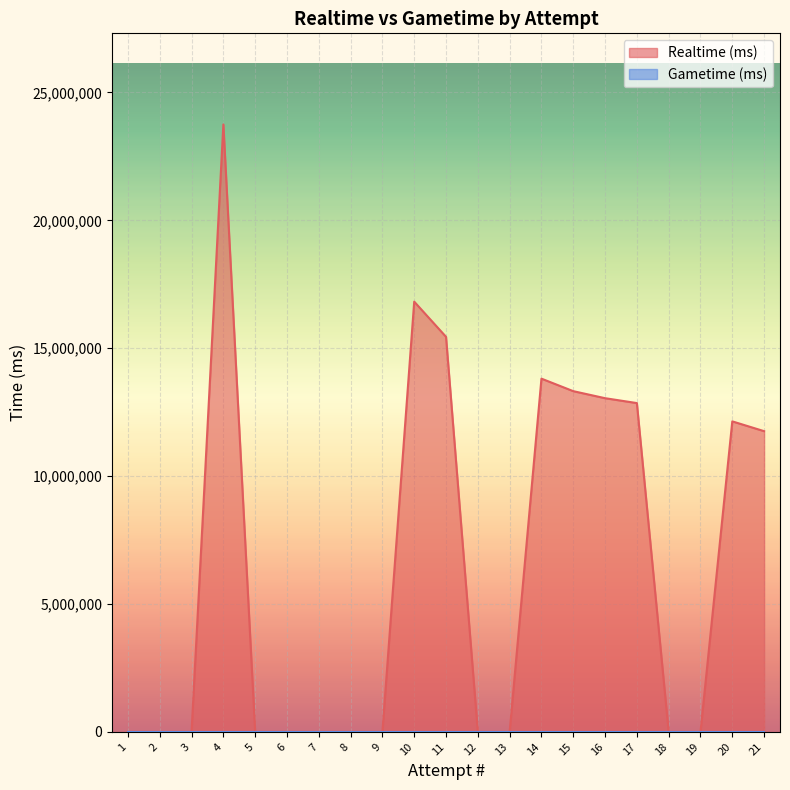

Rank the categories by value from lowest to highest.

1, 2, 3, 5, 6, 7, 8, 9, 12, 13, 18, 19, 21, 20, 17, 16, 15, 14, 11, 10, 4